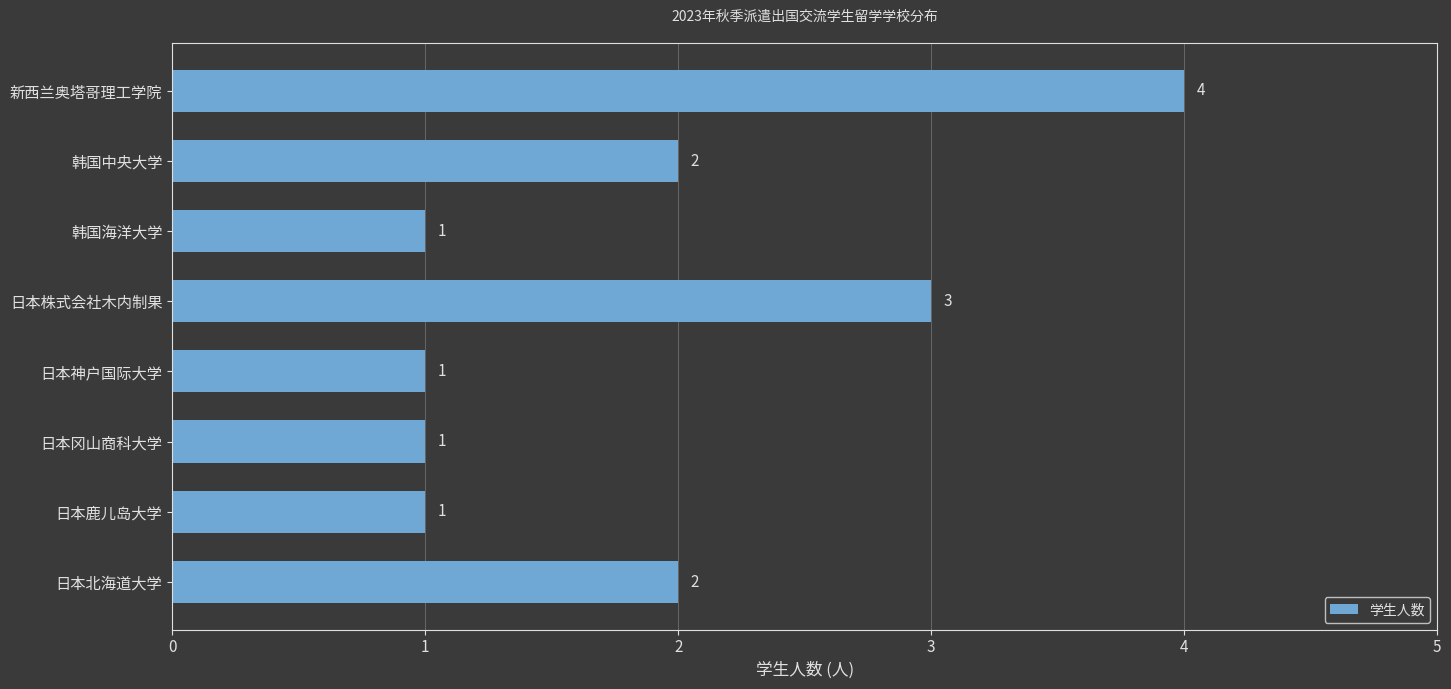

Between 日本神户国际大学 and 日本北海道大学, which is larger?

日本北海道大学